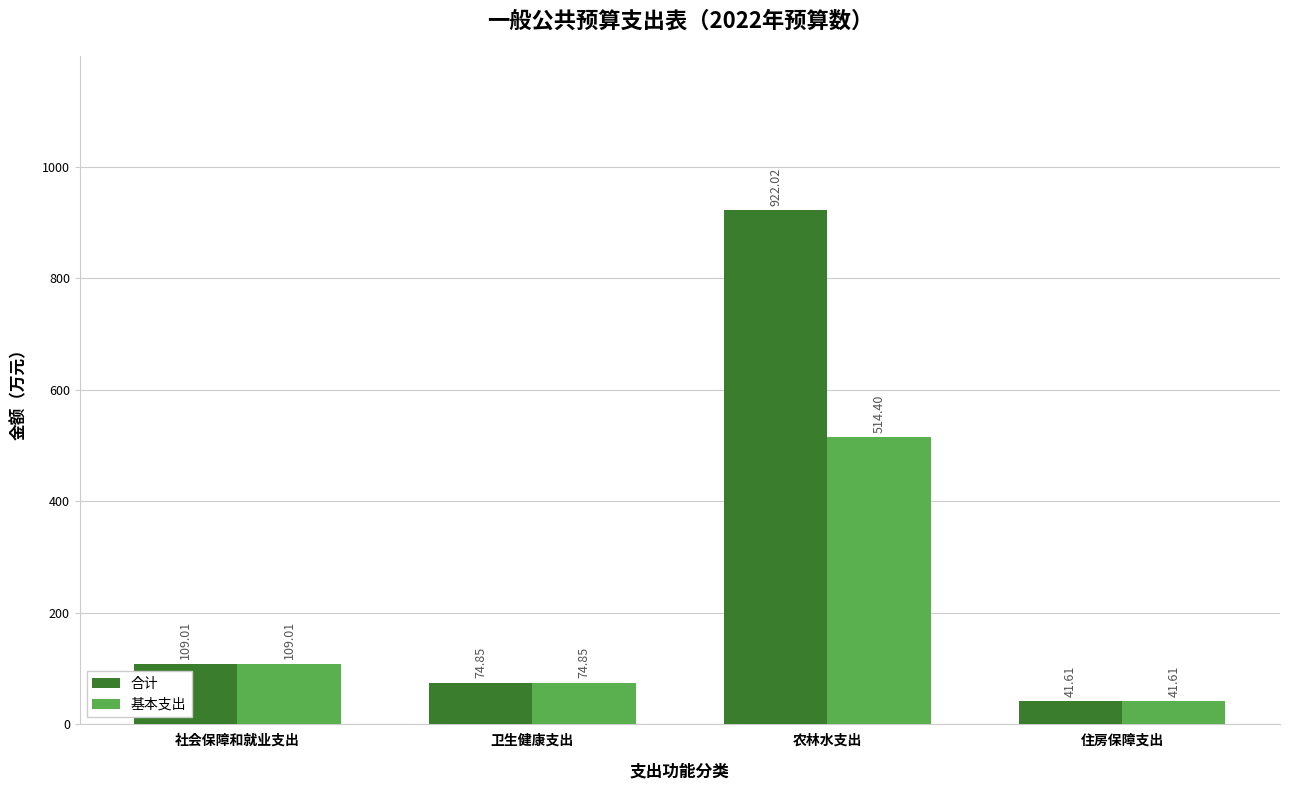

Where is 基本支出 nearest to the value 278?

社会保障和就业支出